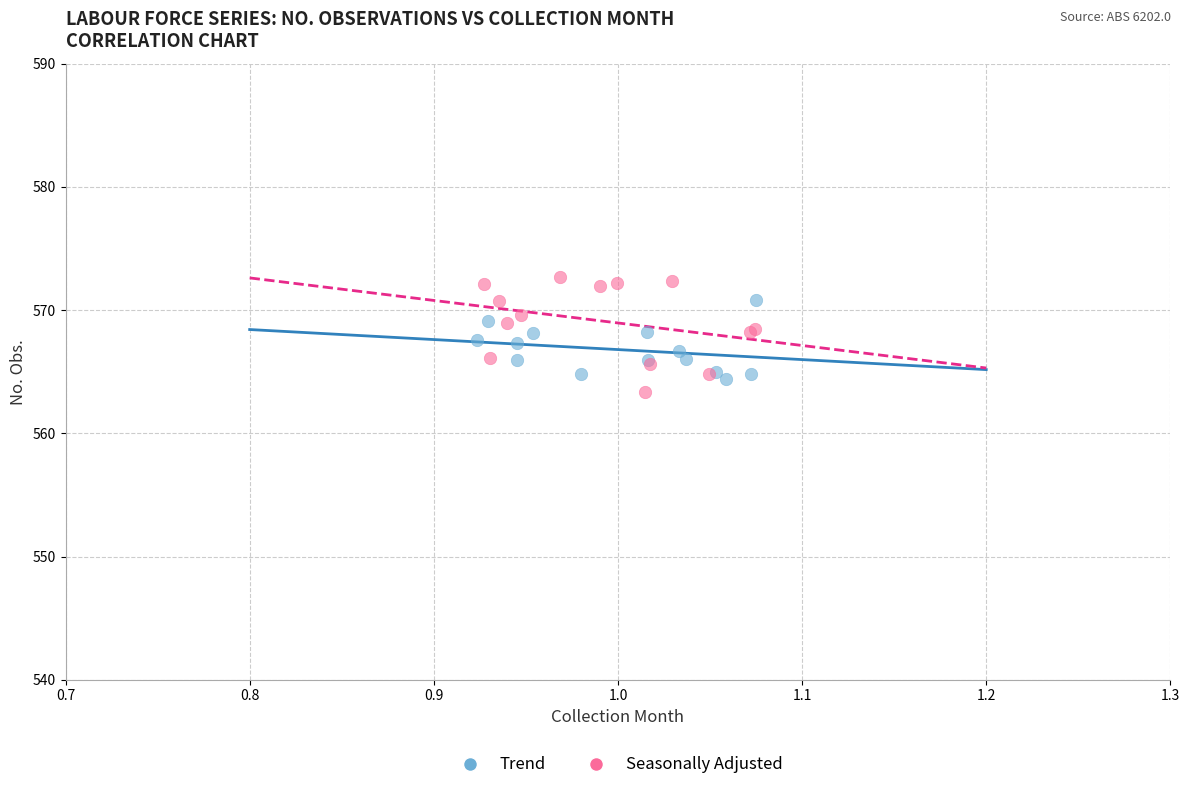

Which series has the widest spread of Y values?

Seasonally Adjusted